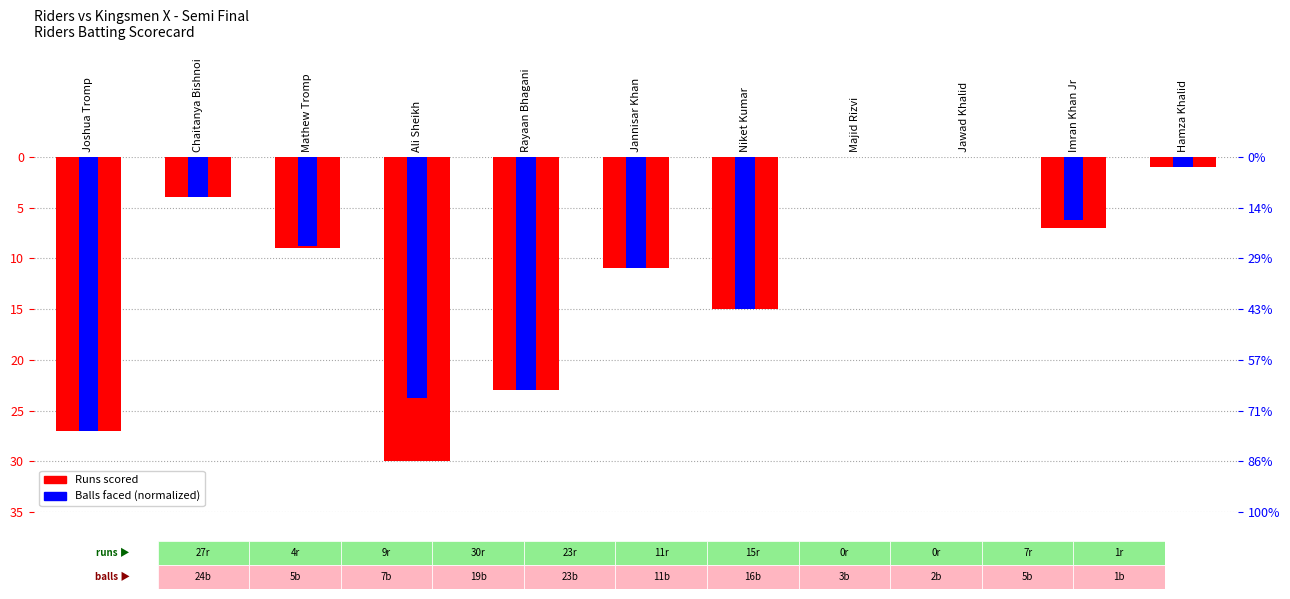

At how many categories does at least one series exceed -1?

2